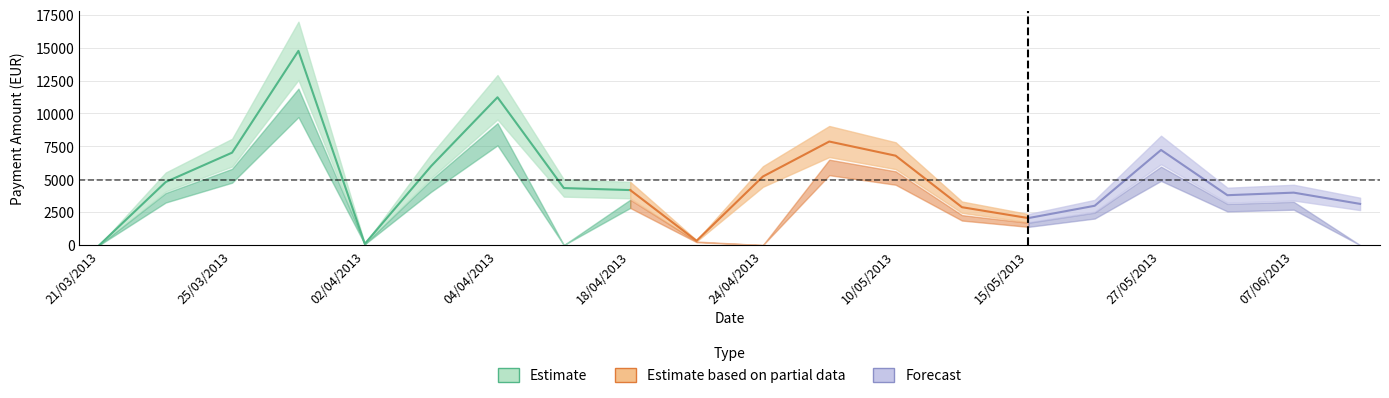

What is the label of the 2nd point from the right?

07/06/2013